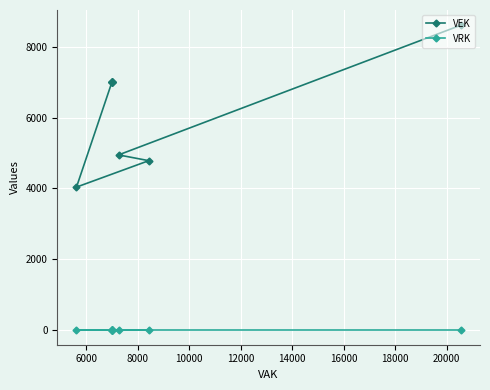

Reading left to right, transcribe all the data shown in this chart.

VEK: 8613	4942	4779	4031	7000	7000	7000	7000	7000	7000	7000	7000	7000
VRK: 0	0	0	0	0	0	0	0	0	0	0	0	0